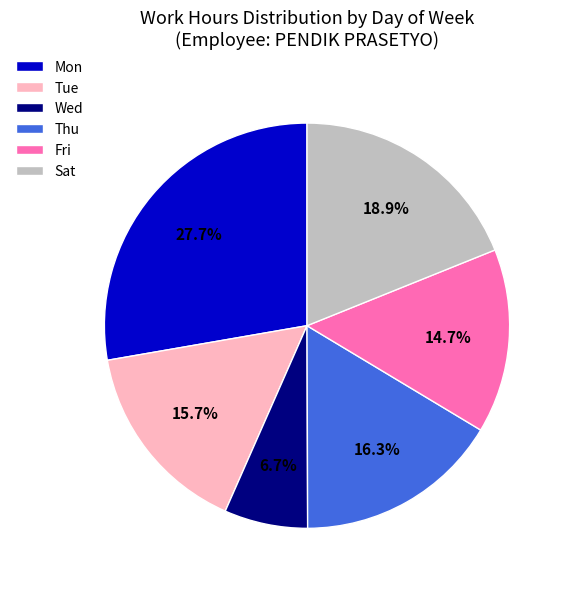

True or false: Wed accounts for 27% of the total.

False